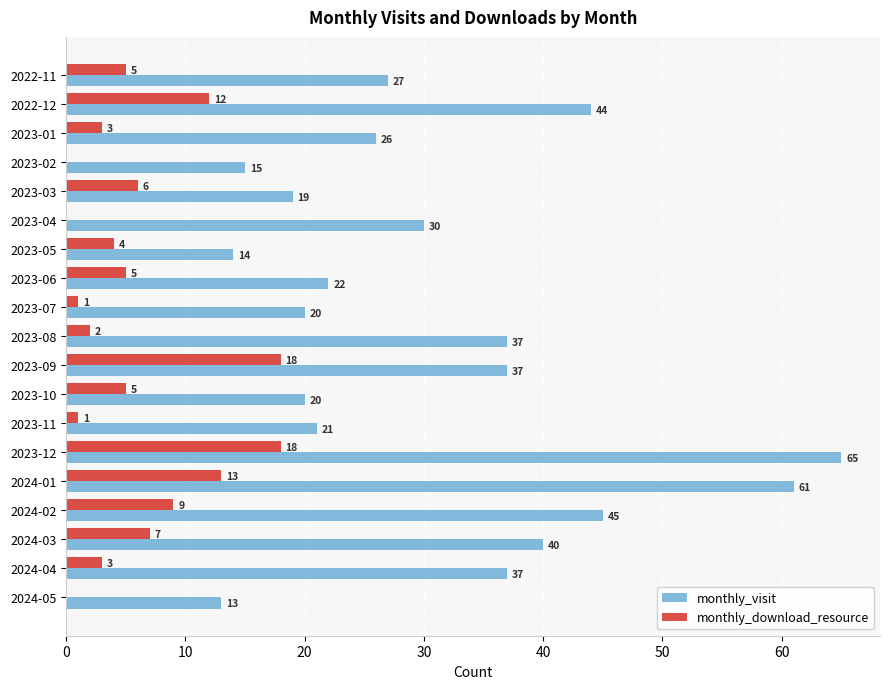

What is the sum of all monthly_download_resource values?

112